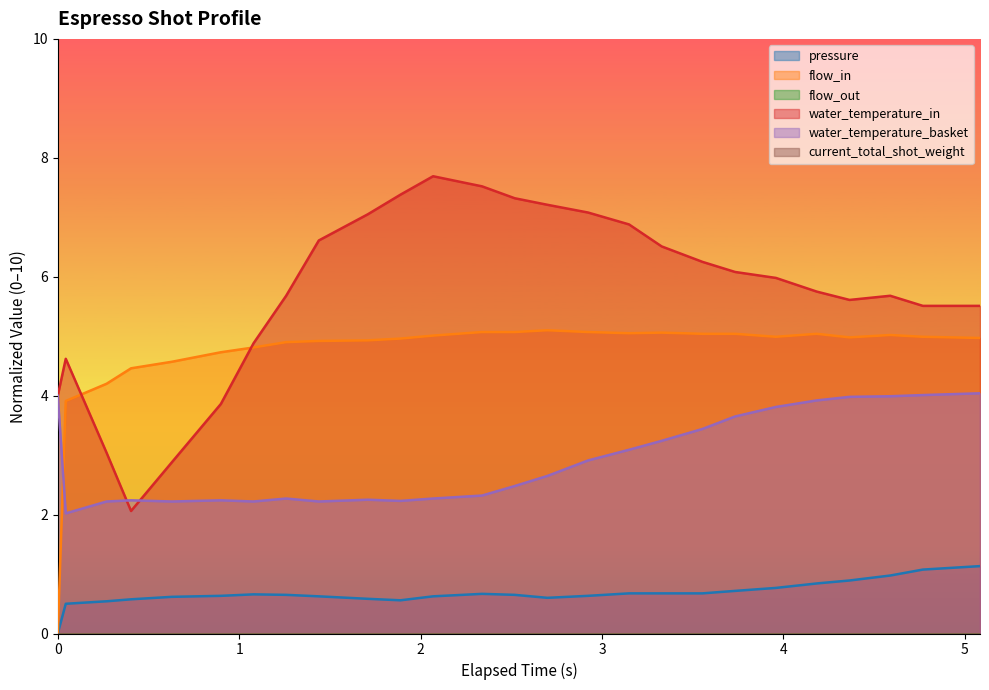

What is the sum of all pressure values?

17.5